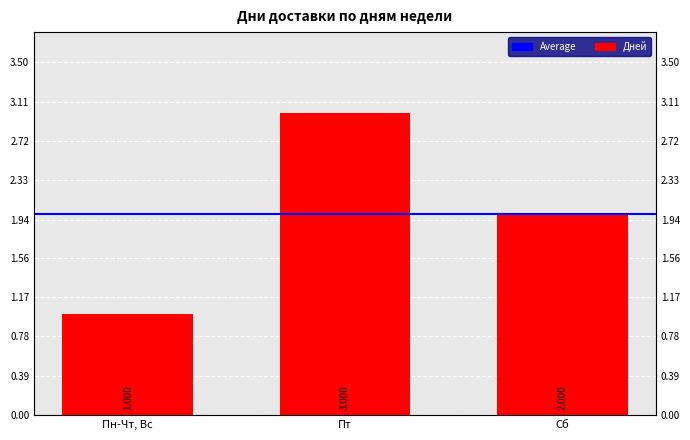

What is the greatest value displayed?

3